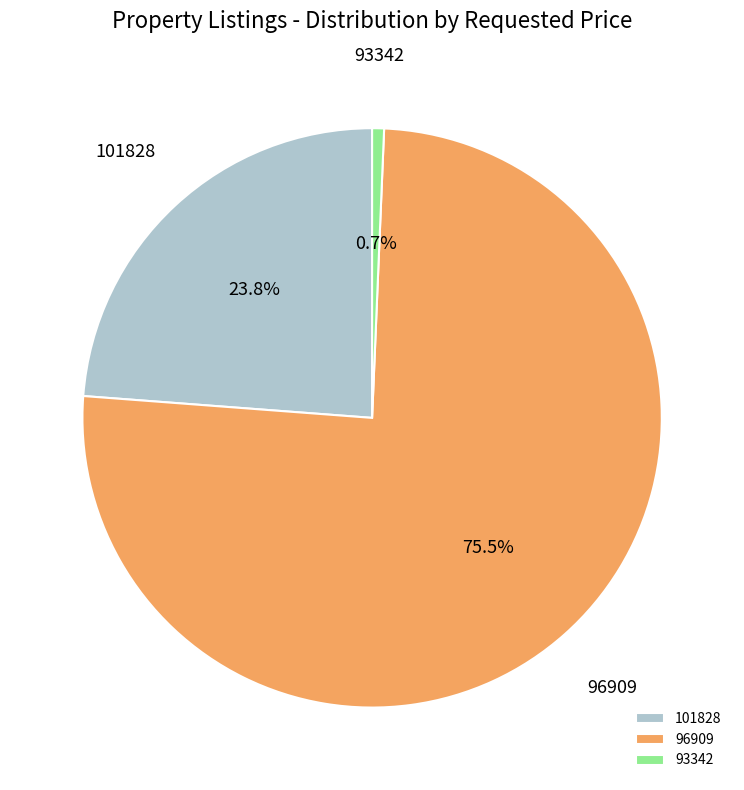

True or false: 96909 accounts for 66% of the total.

False